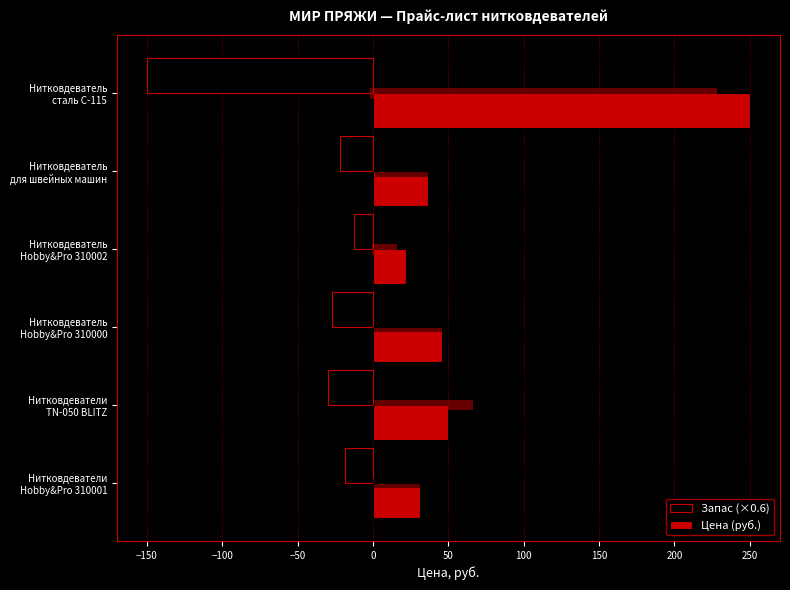

Rank the series by their average value, from lowest to highest.

Запас (×0.6), Цена (руб.)